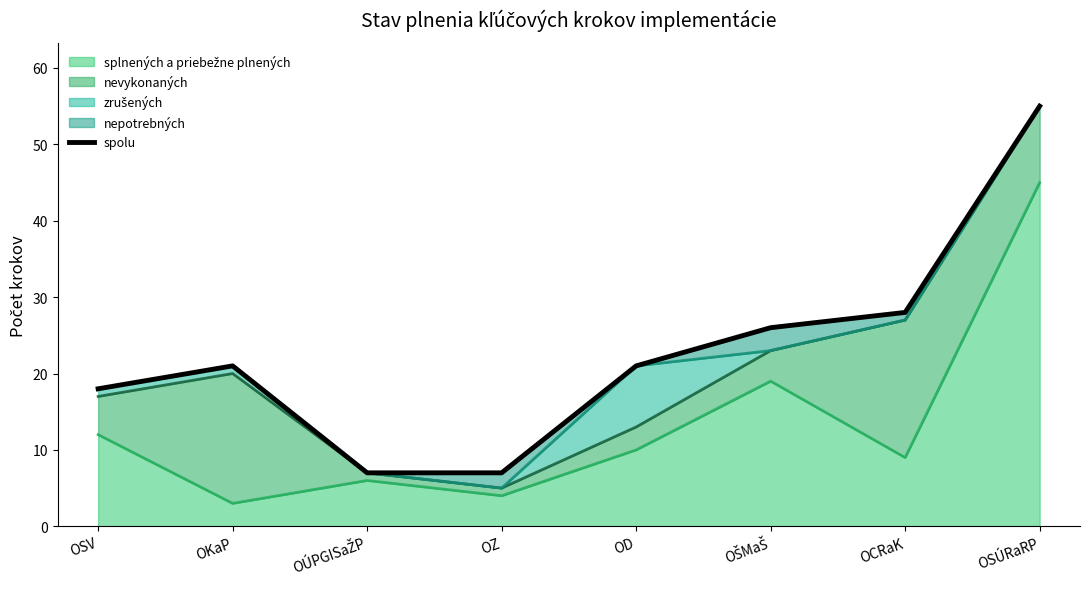

The value at OZ is 4. True or false?

False